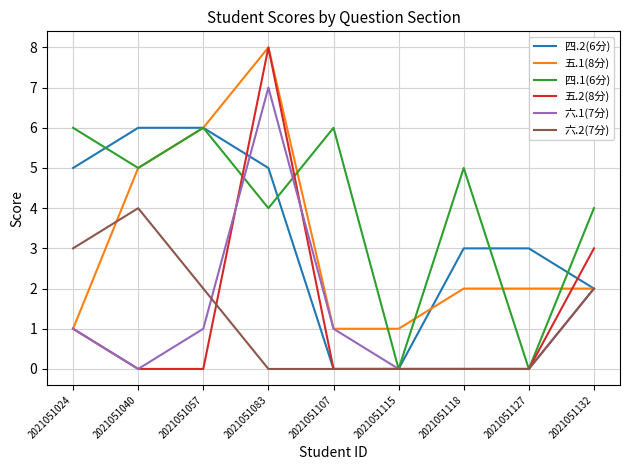

The value of 六.2(7分) at 2021051115 is 2. True or false?

False